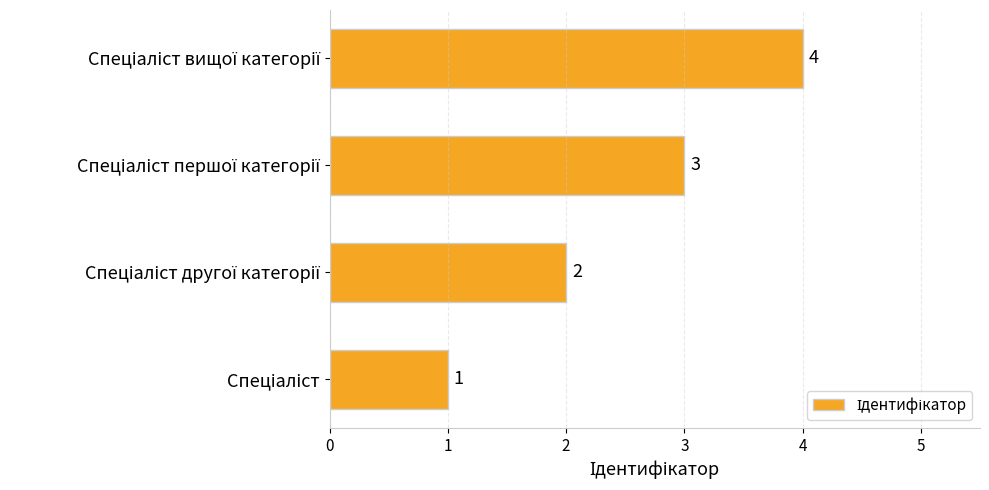

Are the bars grouped side by side (vs. stacked)?

No